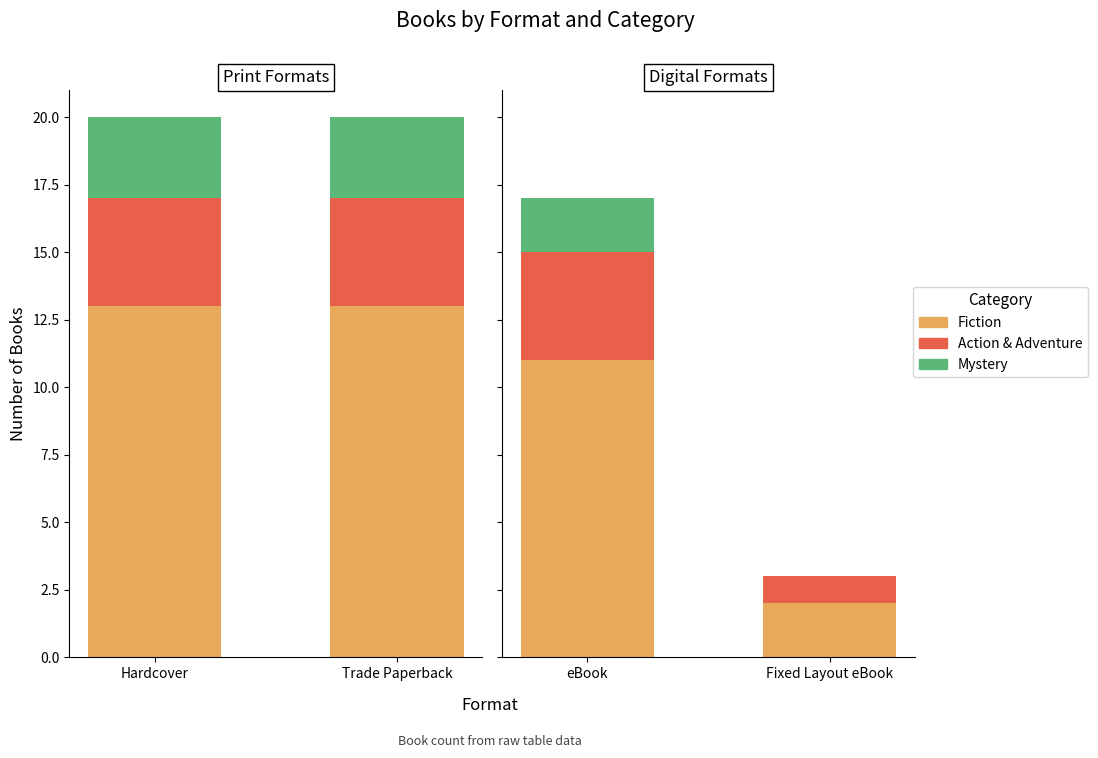

How many bars are there in each group?

3